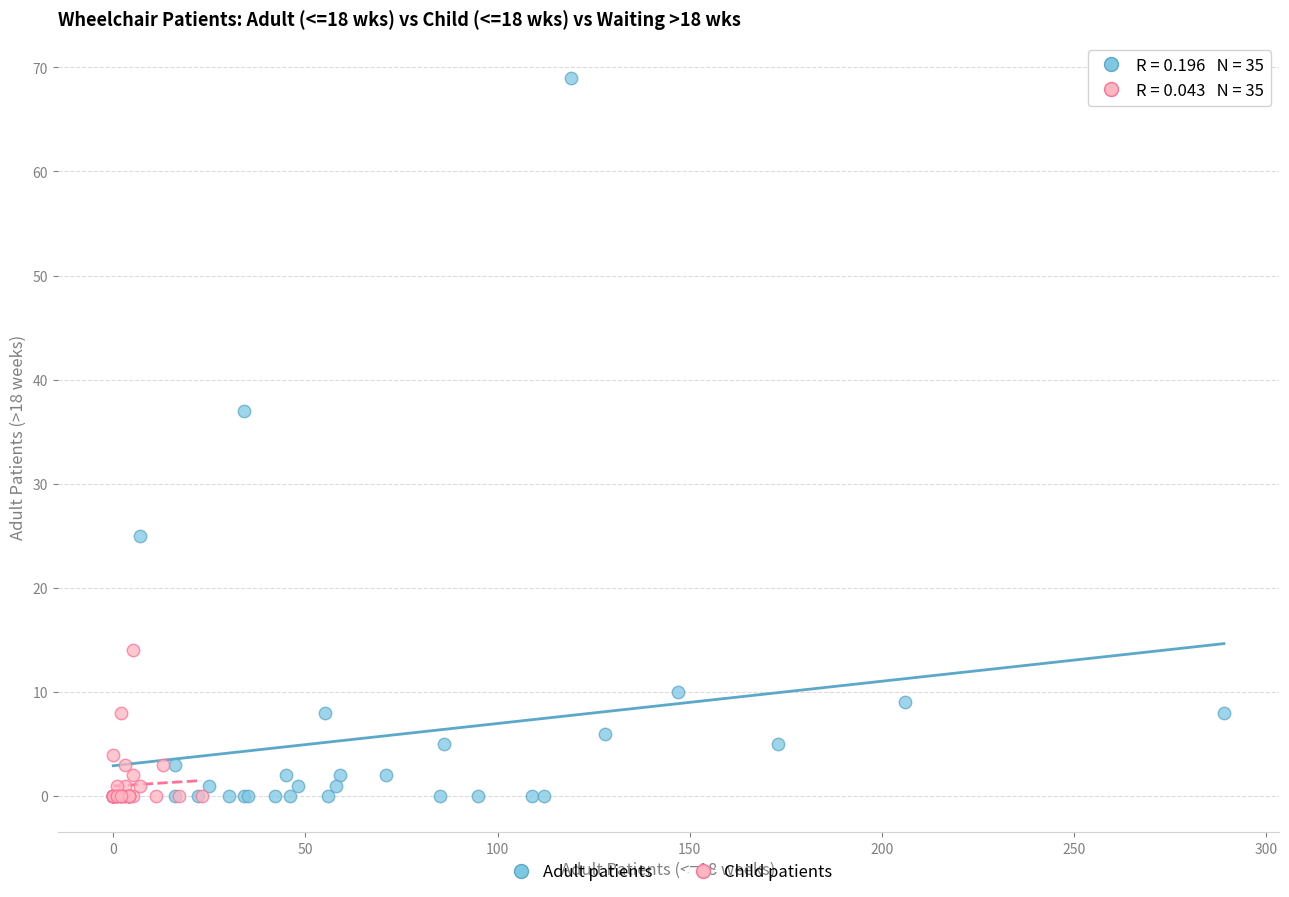

Which series contains the highest Y value?

Adult patients